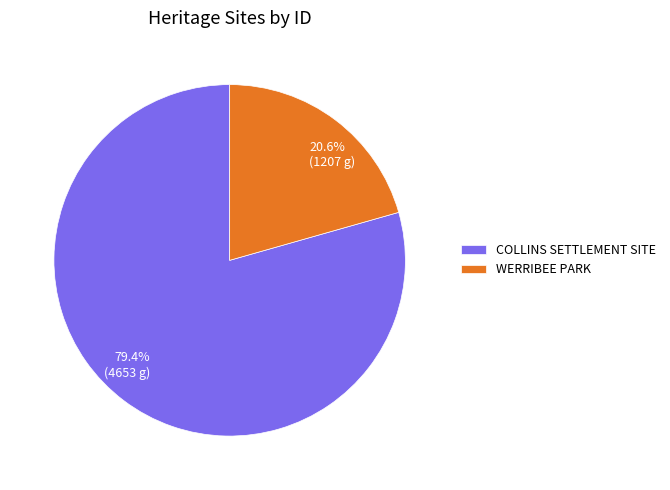

Count the number of slices in the pie.

2